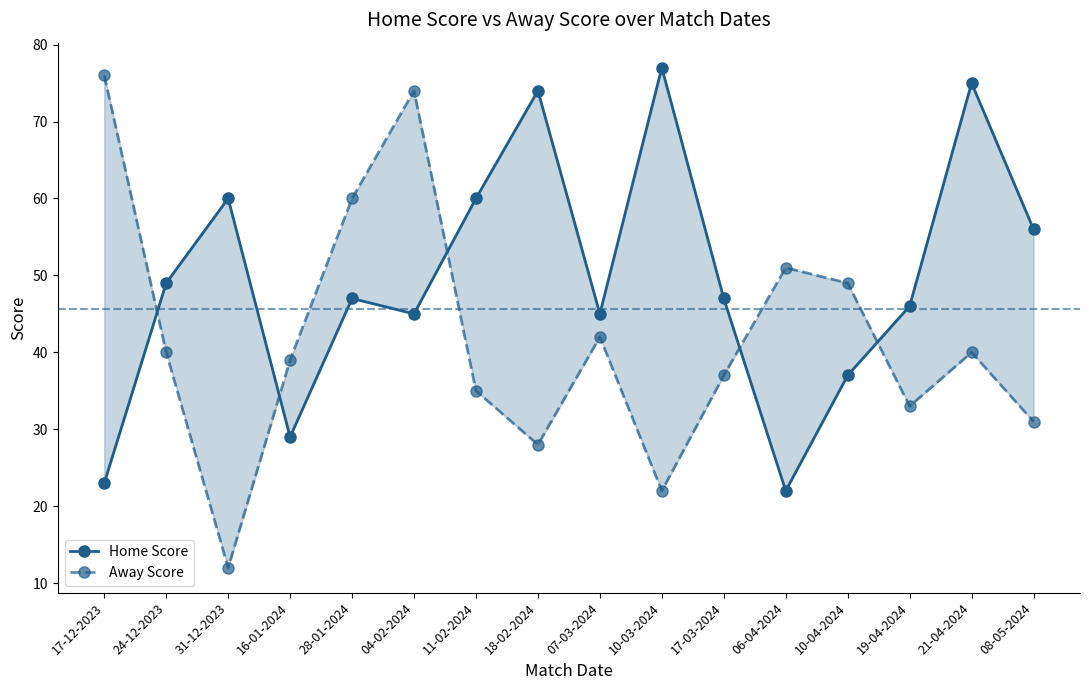

What is the label of the 12th point from the right?

28-01-2024